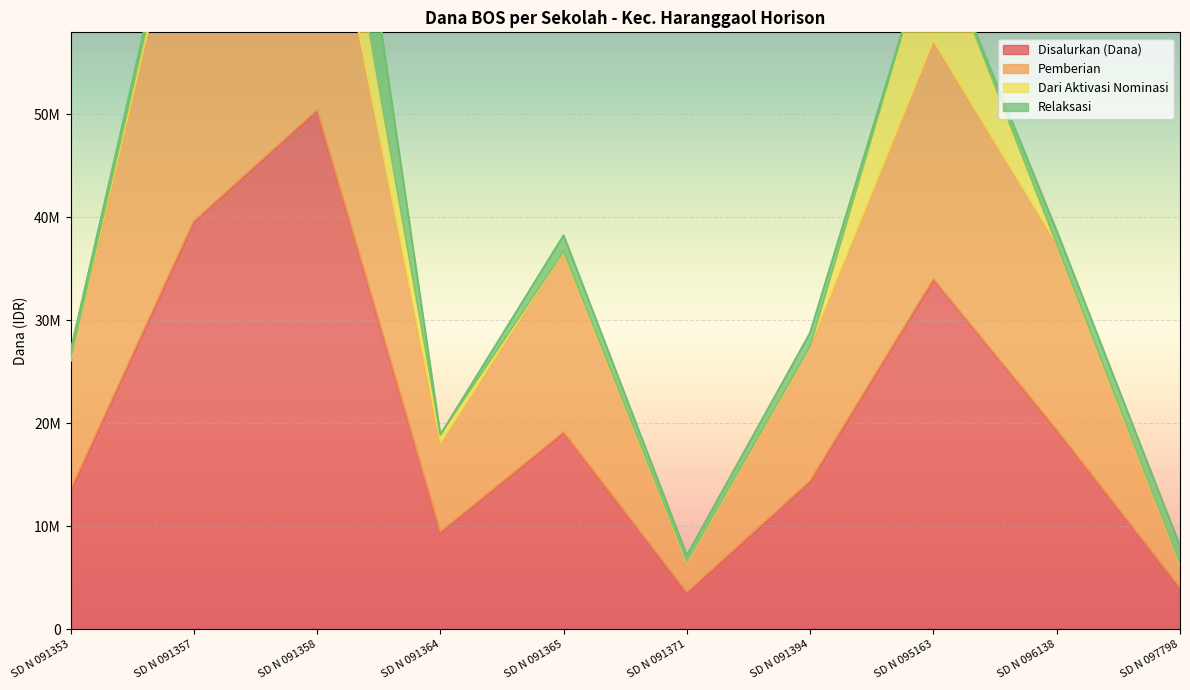

At which label does Disalurkan (Dana) reach its minimum?

SD N 091371